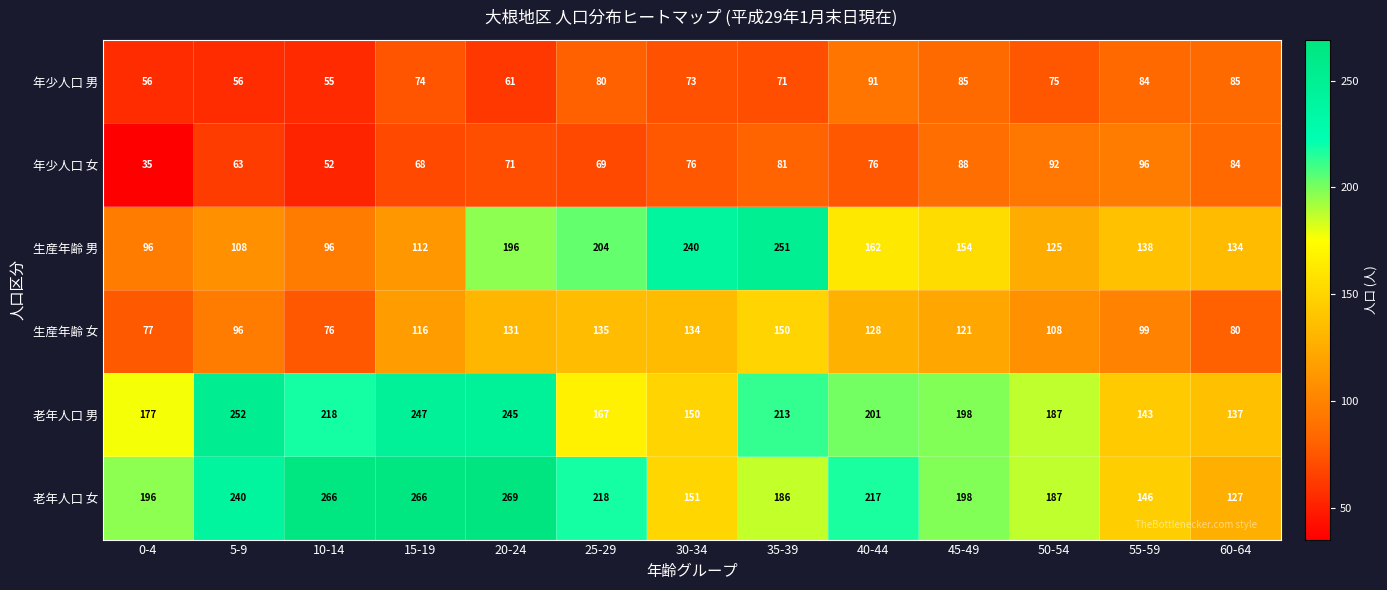

The value of 生産年齢 男 at 55-59 is 211. True or false?

False